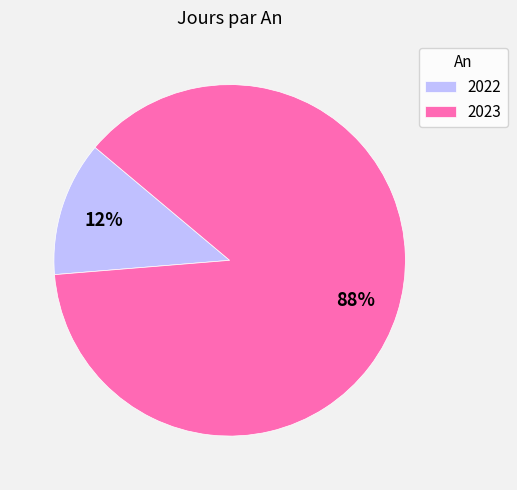

Is it true that 2023 is 79% of the pie?

False